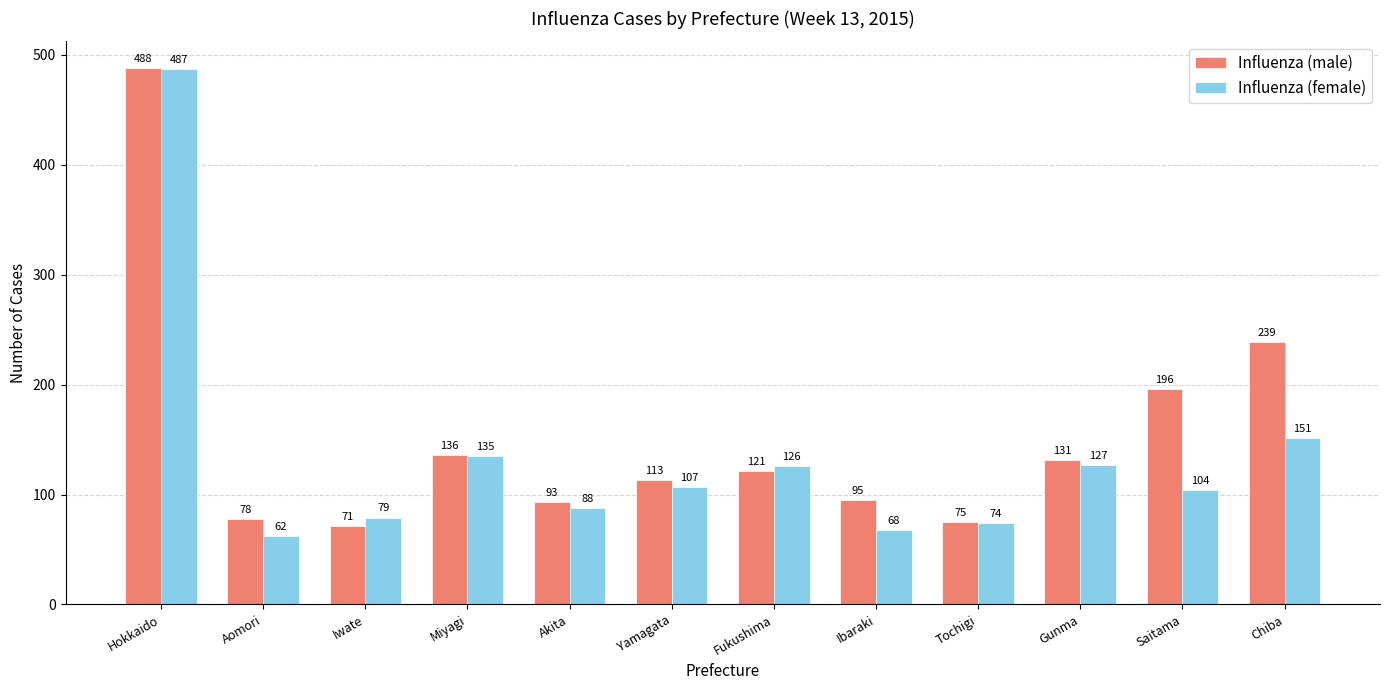

Where is Influenza (female) nearest to the value 274?

Chiba